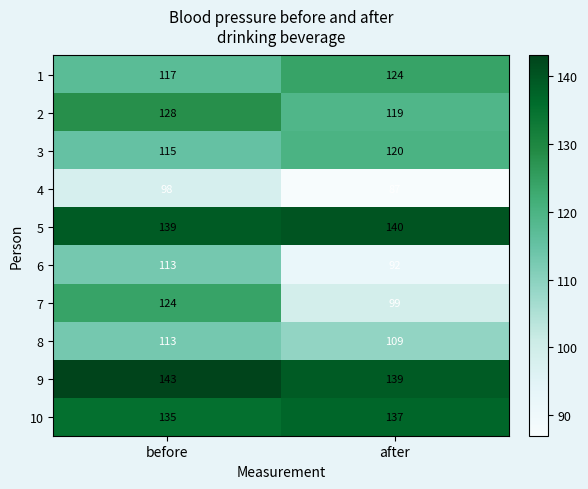

At which category is the sum across all series the highest?

before